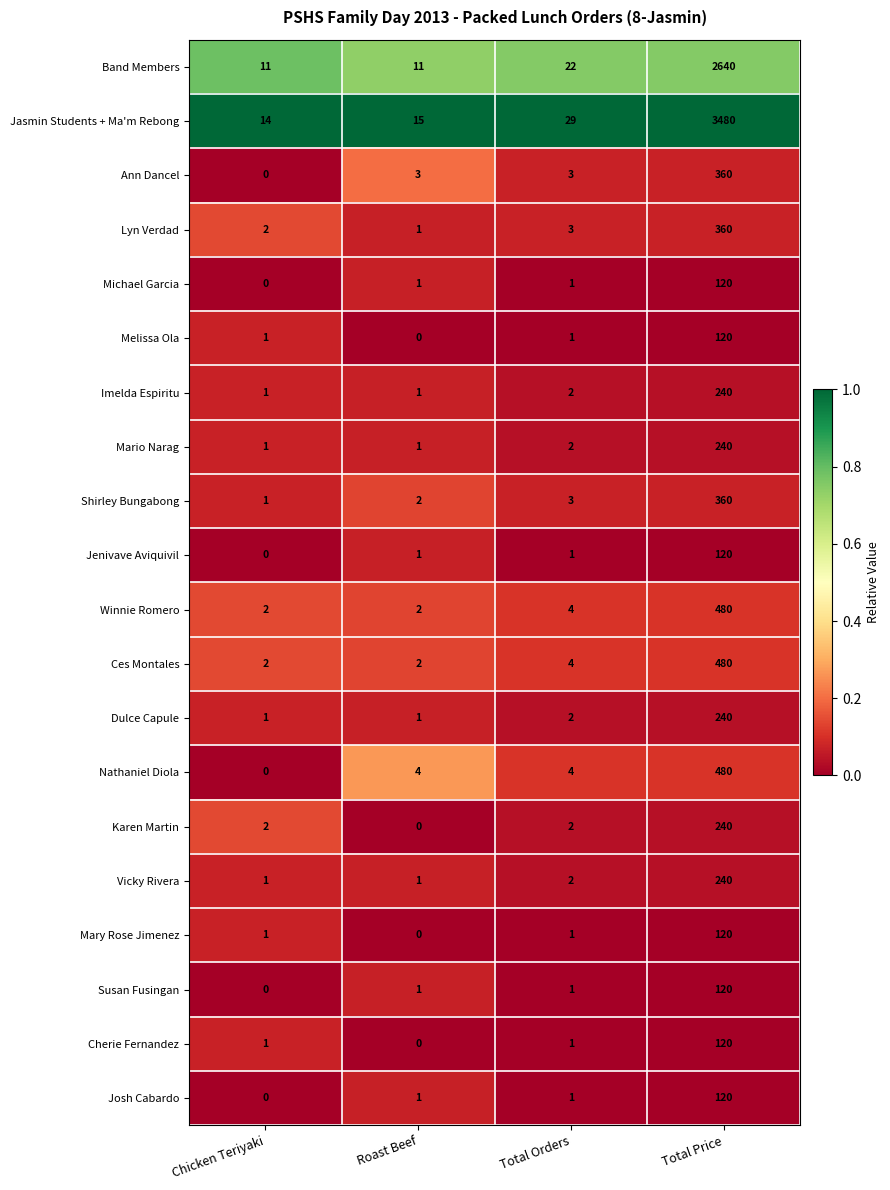

Read the Jasmin Students + Ma'm Rebong value at Total Price, to the nearest 50.

3500